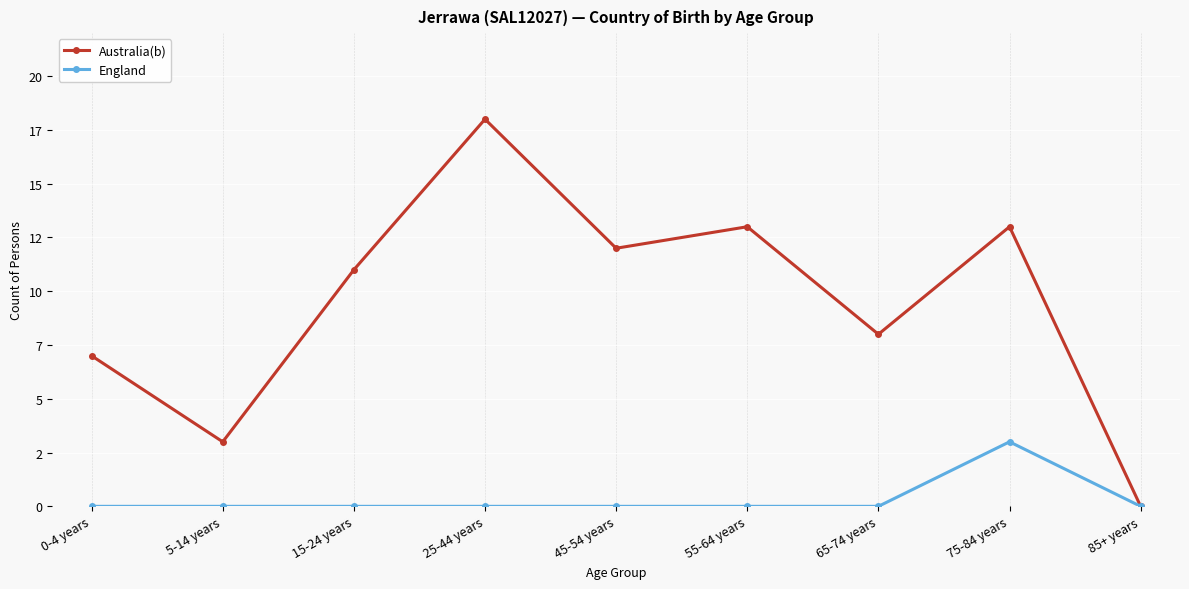

Count the England values in the range 0 to 1.

8